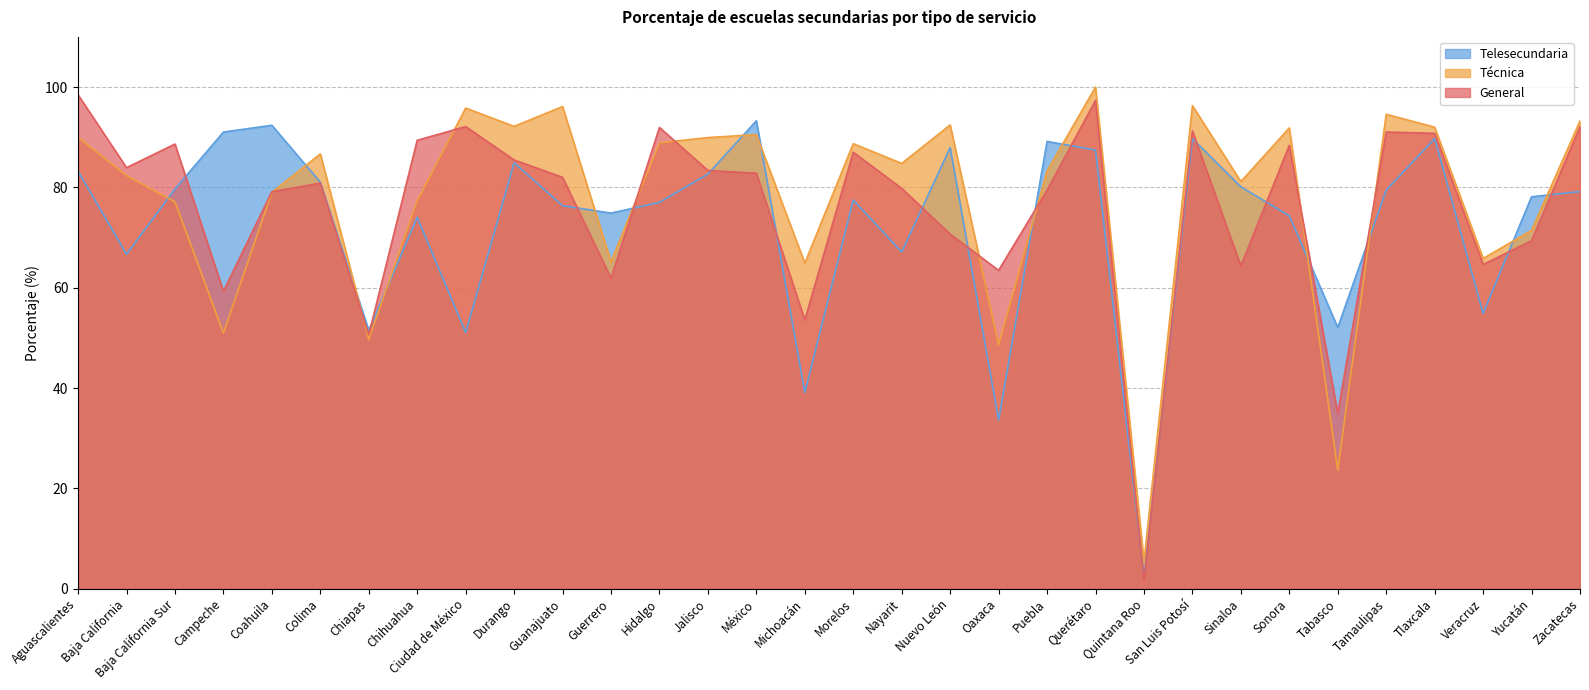

What is the difference between the maximum and minimum values in the Técnica series?

94.6